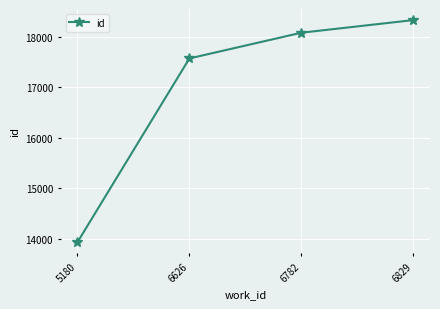

Which category has the lowest value across all series?

5180